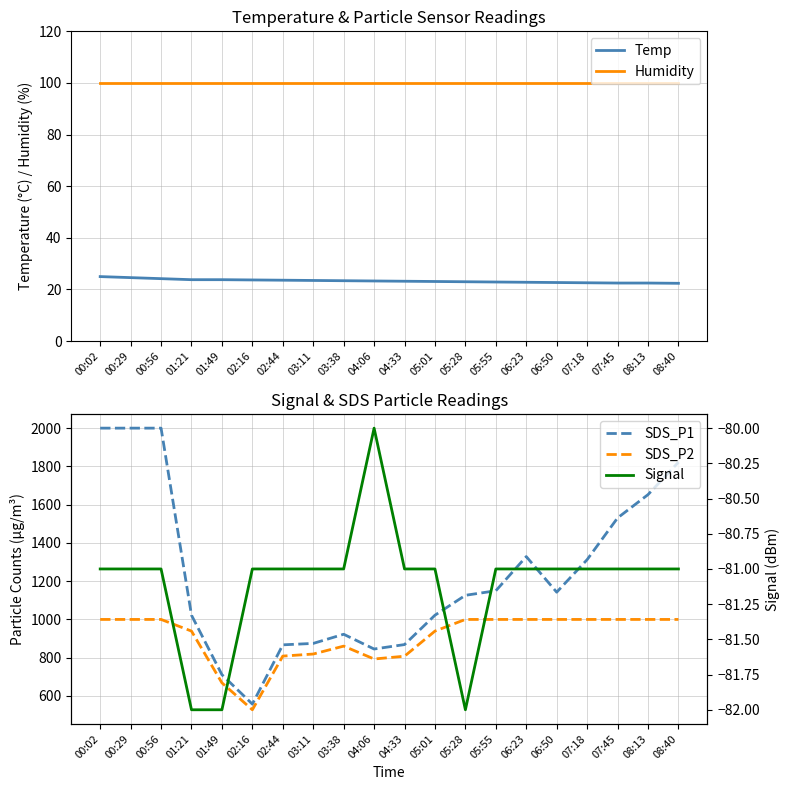

Which label corresponds to the largest value in the chart?

00:02